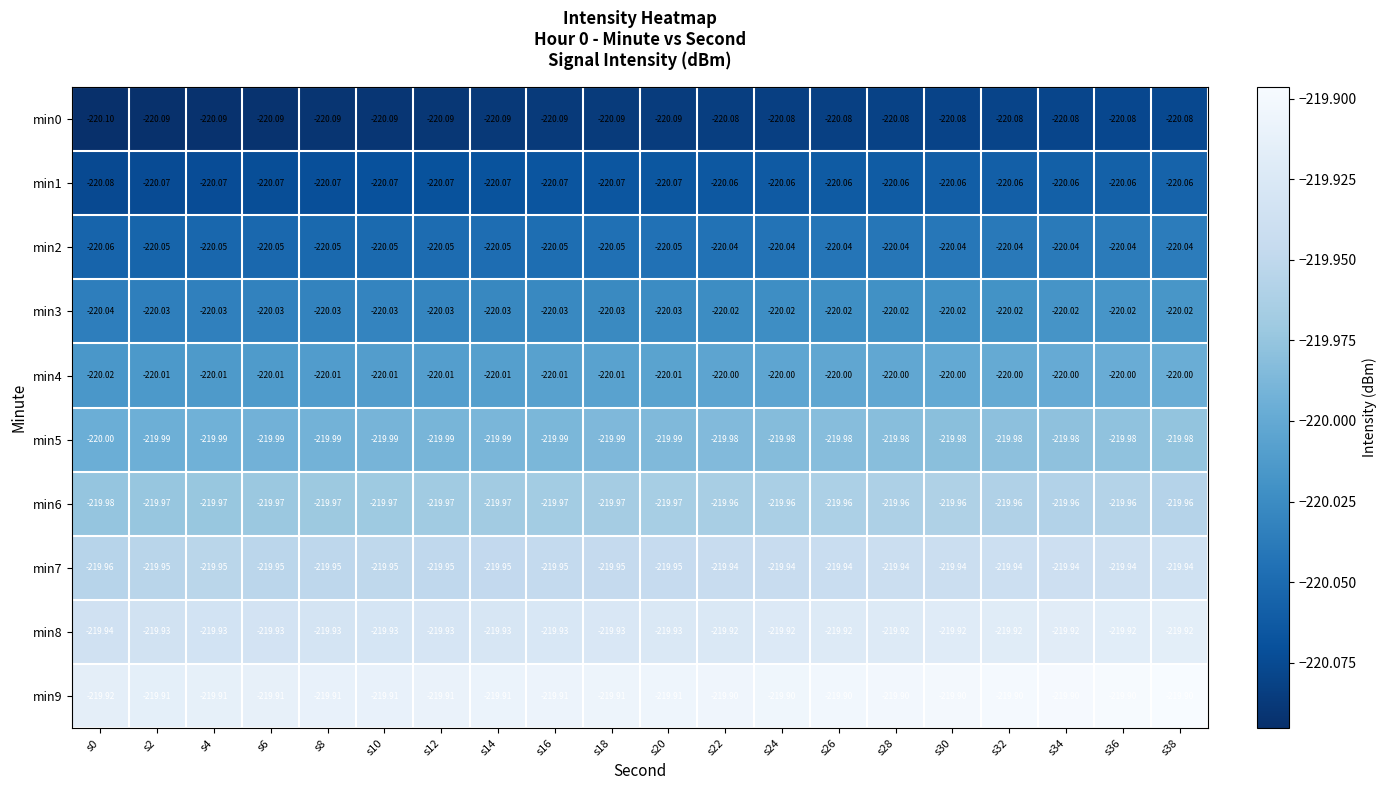

Is the value of min3 at s24 greater than the value of min2 at s28?

Yes